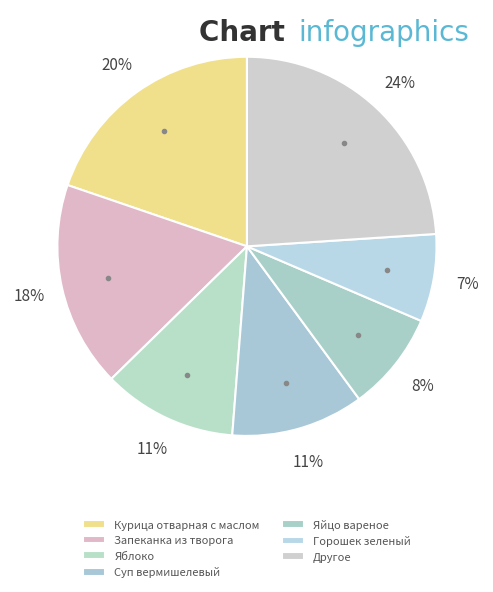

How many segments does this pie chart have?

7